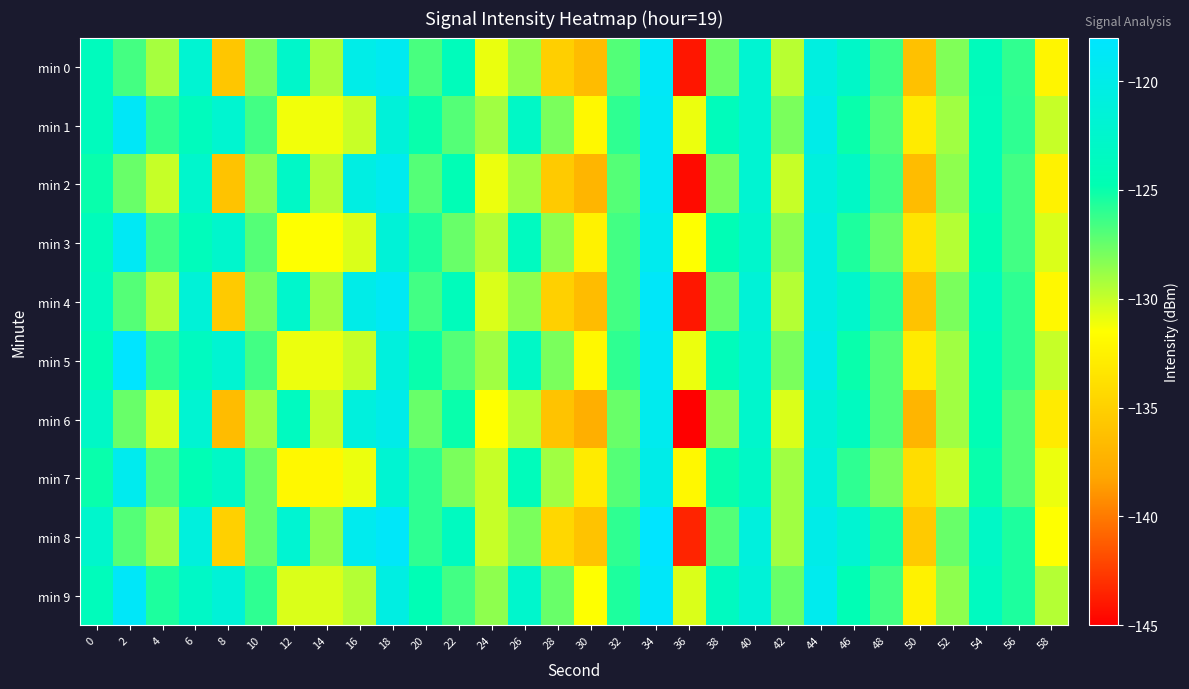

Reading left to right, extract all data points from this chart.

min 0: 0=-123.8	2=-126.6	4=-129.2	6=-121.9	8=-135.8	10=-128.1	12=-122.6	14=-129.2	16=-120.1	18=-119.3	20=-126.7	22=-124.0	24=-131.0	26=-128.7	28=-135.1	30=-136.5	32=-127.0	34=-118.7	36=-144.1	38=-127.6	40=-122.0	42=-129.6	44=-120.7	46=-122.8	48=-126.4	50=-136.1	52=-128.1	54=-123.9	56=-126.1	58=-132.2
min 1: 0=-123.8	2=-118.6	4=-126.1	6=-123.8	8=-122.2	10=-126.5	12=-131.1	14=-131.1	16=-130.1	18=-121.3	20=-125.0	22=-127.0	24=-129.0	26=-123.0	28=-128.0	30=-132.0	32=-126.0	34=-119.0	36=-131.0	38=-124.0	40=-122.0	42=-128.0	44=-120.0	46=-125.0	48=-127.0	50=-133.0	52=-129.0	54=-124.0	56=-126.0	58=-130.0
min 2: 0=-125.0	2=-127.5	4=-130.0	6=-122.5	8=-136.0	10=-128.5	12=-123.0	14=-129.5	16=-120.5	18=-119.5	20=-127.0	22=-124.5	24=-131.0	26=-129.0	28=-135.5	30=-137.0	32=-127.0	34=-119.0	36=-144.5	38=-128.0	40=-122.0	42=-130.0	44=-121.0	46=-123.0	48=-126.5	50=-136.5	52=-128.5	54=-124.0	56=-126.5	58=-132.5
min 3: 0=-124.0	2=-119.0	4=-126.5	6=-124.0	8=-122.5	10=-127.0	12=-131.5	14=-131.5	16=-130.5	18=-121.5	20=-125.5	22=-127.5	24=-129.5	26=-123.5	28=-128.5	30=-132.5	32=-126.5	34=-119.5	36=-131.5	38=-124.5	40=-122.5	42=-128.5	44=-120.5	46=-125.5	48=-127.5	50=-133.5	52=-129.5	54=-124.5	56=-126.5	58=-130.5
min 4: 0=-123.5	2=-127.0	4=-129.5	6=-121.5	8=-135.5	10=-128.0	12=-122.5	14=-129.0	16=-120.0	18=-119.0	20=-126.5	22=-124.0	24=-130.5	26=-128.5	28=-135.0	30=-136.5	32=-126.5	34=-118.5	36=-144.0	38=-127.5	40=-121.5	42=-129.5	44=-120.5	46=-122.5	48=-126.0	50=-136.0	52=-128.0	54=-123.5	56=-126.0	58=-132.0
min 5: 0=-124.5	2=-118.0	4=-126.0	6=-123.5	8=-122.0	10=-126.5	12=-131.0	14=-131.0	16=-130.0	18=-121.0	20=-125.0	22=-127.0	24=-129.0	26=-123.0	28=-128.0	30=-132.0	32=-126.0	34=-119.0	36=-131.0	38=-124.0	40=-122.0	42=-128.0	44=-120.0	46=-125.0	48=-127.0	50=-133.0	52=-129.0	54=-124.0	56=-126.0	58=-130.0
min 6: 0=-123.0	2=-127.5	4=-130.5	6=-122.0	8=-136.5	10=-129.0	12=-123.5	14=-130.0	16=-121.0	18=-120.0	20=-127.5	22=-125.0	24=-131.5	26=-129.5	28=-136.0	30=-137.5	32=-127.5	34=-119.5	36=-145.0	38=-128.5	40=-122.5	42=-130.5	44=-121.5	46=-123.5	48=-127.0	50=-137.0	52=-129.0	54=-124.5	56=-127.0	58=-133.0
min 7: 0=-125.0	2=-119.5	4=-127.0	6=-124.5	8=-123.0	10=-127.5	12=-132.0	14=-132.0	16=-131.0	18=-122.0	20=-126.0	22=-128.0	24=-130.0	26=-124.0	28=-129.0	30=-133.0	32=-127.0	34=-120.0	36=-132.0	38=-125.0	40=-123.0	42=-129.0	44=-121.0	46=-126.0	48=-128.0	50=-134.0	52=-130.0	54=-125.0	56=-127.0	58=-131.0
min 8: 0=-122.5	2=-127.0	4=-129.0	6=-121.0	8=-135.0	10=-127.5	12=-122.0	14=-128.5	16=-119.5	18=-118.5	20=-126.0	22=-123.5	24=-130.0	26=-128.0	28=-134.5	30=-136.0	32=-126.0	34=-118.0	36=-143.5	38=-127.0	40=-121.0	42=-129.0	44=-120.0	46=-122.0	48=-125.5	50=-135.5	52=-127.5	54=-123.0	56=-125.5	58=-131.5
min 9: 0=-124.0	2=-118.5	4=-125.5	6=-123.0	8=-121.5	10=-126.0	12=-130.5	14=-130.5	16=-129.5	18=-120.5	20=-124.5	22=-126.5	24=-128.5	26=-122.5	28=-127.5	30=-131.5	32=-125.5	34=-118.5	36=-130.5	38=-123.5	40=-121.5	42=-127.5	44=-119.5	46=-124.5	48=-126.5	50=-132.5	52=-128.5	54=-123.5	56=-125.5	58=-129.5